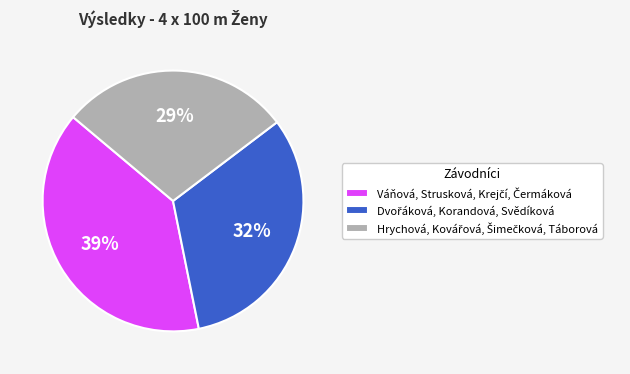

Does any single category account for the majority?

No